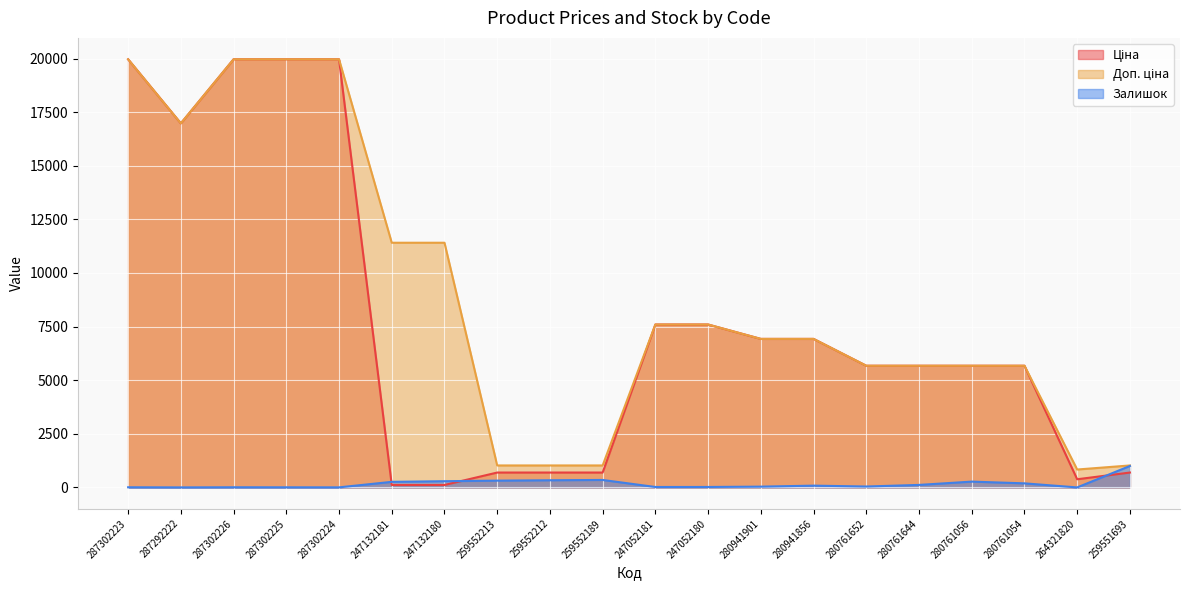

At 247132180, list the series in order from largest to smallest.

Доп. ціна, Залишок, Ціна